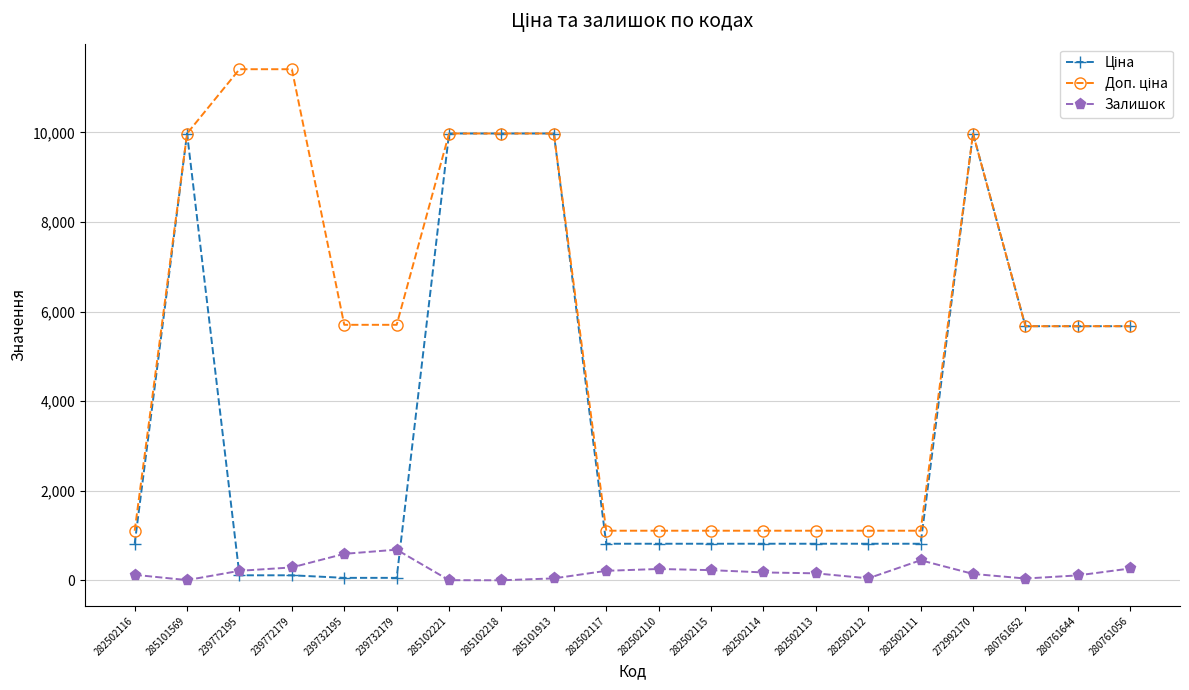

True or false: Залишок has a value of 5.0 at 285102221.

True